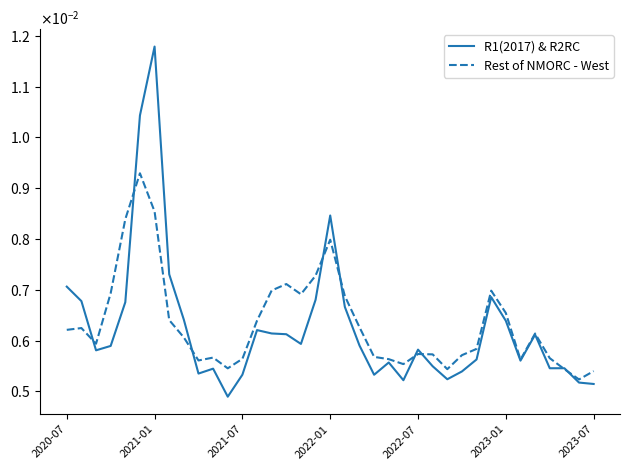

Does the chart have visible grid lines?

No